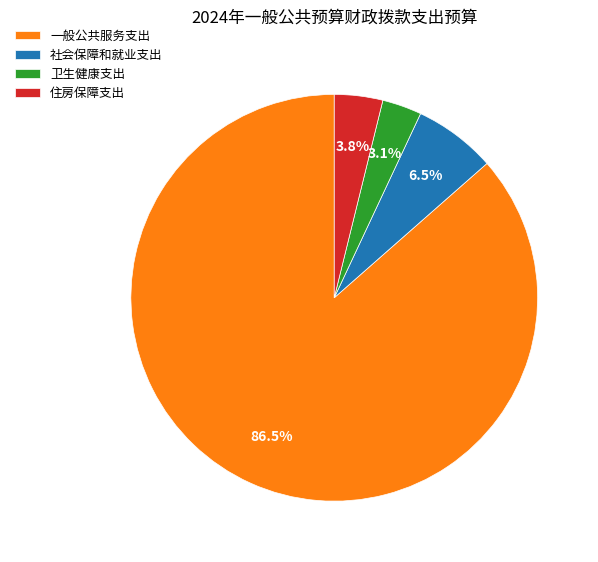

Which category accounts for the majority?

一般公共服务支出